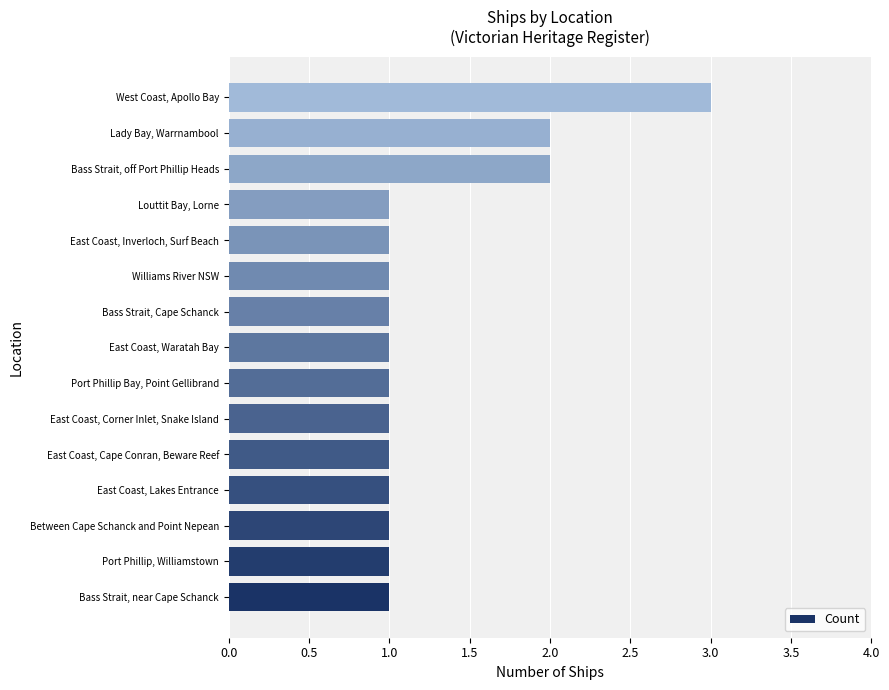

What is the sum of all values?

19